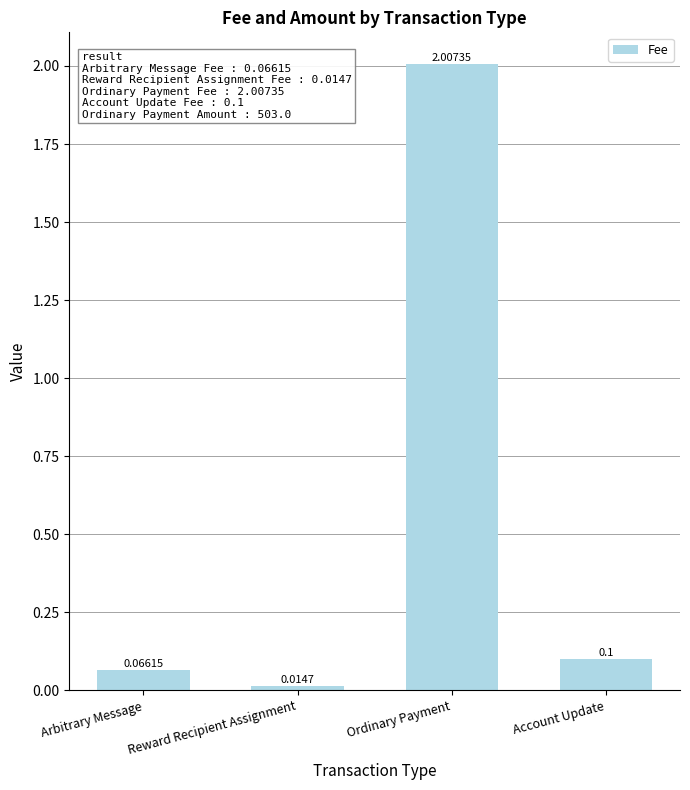

Does the chart contain any negative values?

No